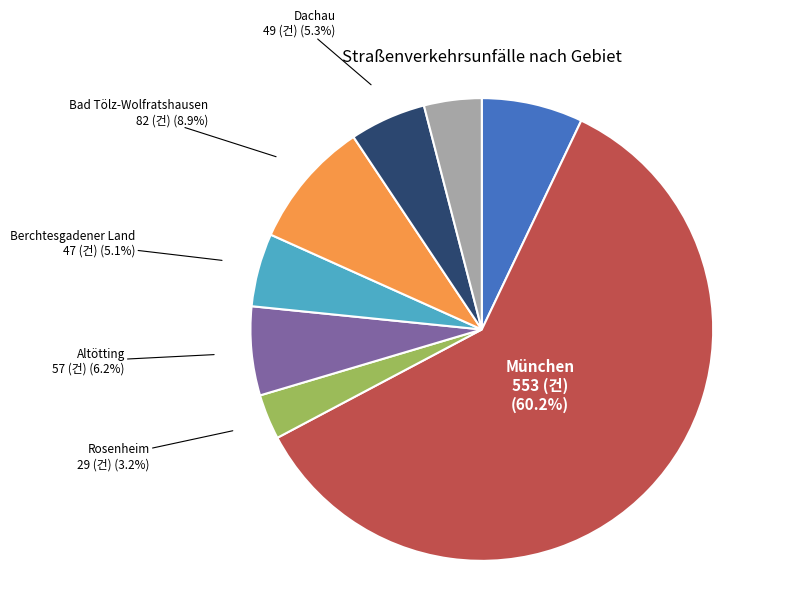

Count the number of slices in the pie.

8